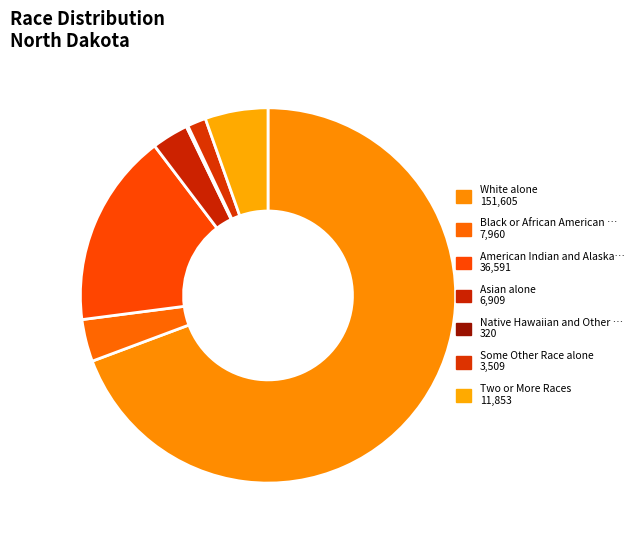

To the nearest percent, what is the average slice percentage?

14%